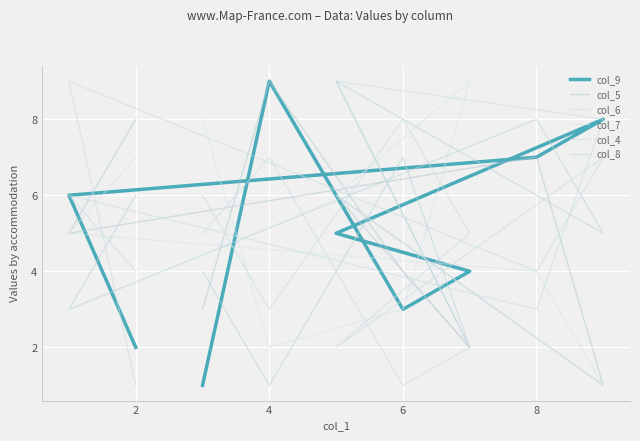

How many values in the col_6 series are below 5?

4